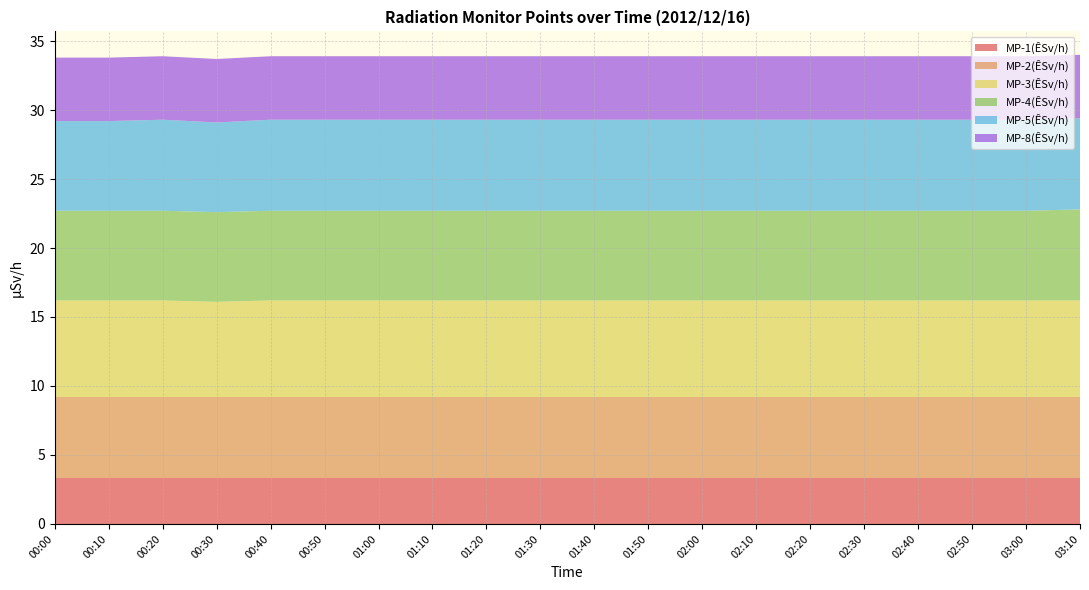

Reading right to left, list all the values displayed in this chart.

MP-1(ÊSv/h): 3.3	3.3	3.3	3.3	3.3	3.3	3.3	3.3	3.3	3.3	3.3	3.3	3.3	3.3	3.3	3.3	3.3	3.3	3.3	3.3
MP-2(ÊSv/h): 5.9	5.9	5.9	5.9	5.9	5.9	5.9	5.9	5.9	5.9	5.9	5.9	5.9	5.9	5.9	5.9	5.9	5.9	5.9	5.9
MP-3(ÊSv/h): 7.0	7.0	7.0	7.0	7.0	7.0	7.0	7.0	7.0	7.0	7.0	7.0	7.0	7.0	7.0	7.0	6.9	7.0	7.0	7.0
MP-4(ÊSv/h): 6.6	6.5	6.5	6.5	6.5	6.5	6.5	6.5	6.5	6.5	6.5	6.5	6.5	6.5	6.5	6.5	6.5	6.5	6.5	6.5
MP-5(ÊSv/h): 6.6	6.6	6.6	6.6	6.6	6.6	6.6	6.6	6.6	6.6	6.6	6.6	6.6	6.6	6.6	6.6	6.5	6.6	6.5	6.5
MP-8(ÊSv/h): 4.6	4.6	4.6	4.6	4.6	4.6	4.6	4.6	4.6	4.6	4.6	4.6	4.6	4.6	4.6	4.6	4.6	4.6	4.6	4.6